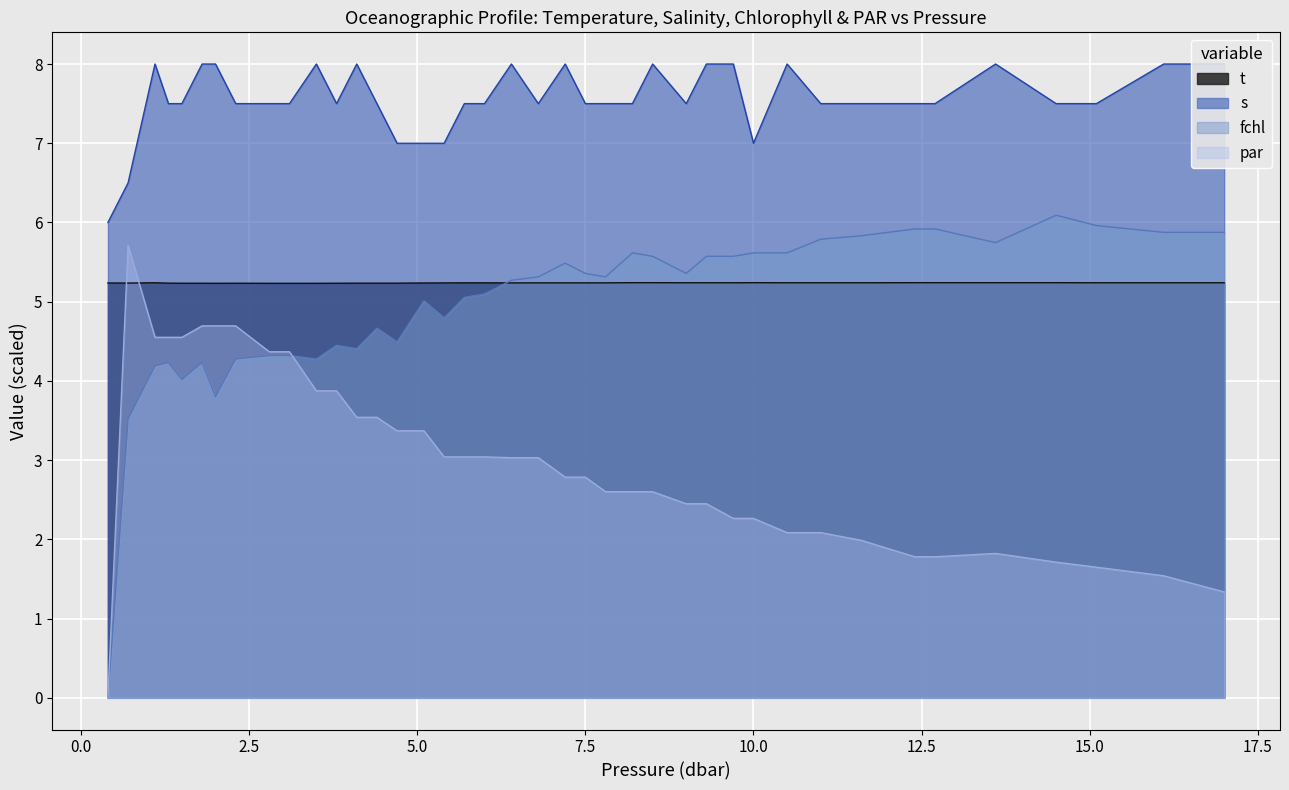

What is the value of the par point at the 18th from the left?

3.0